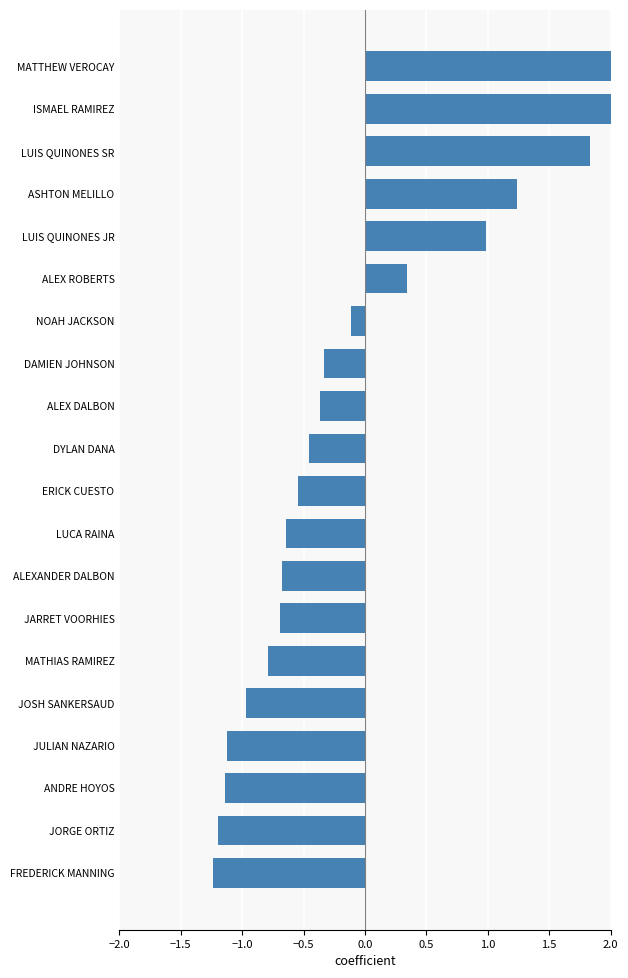

How many values exceed 0?

6